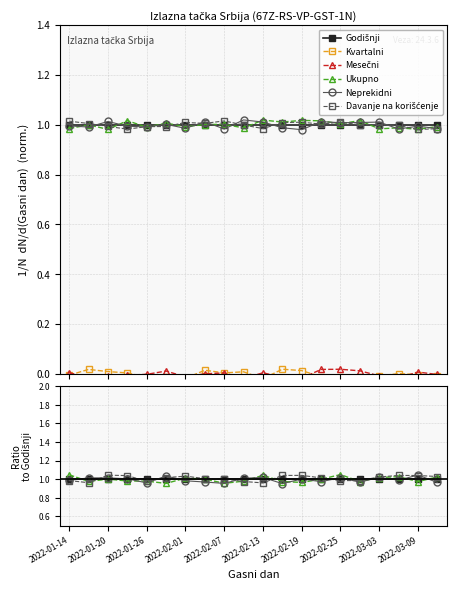

How many data points in Davanje na korišćenje are above 1?

13